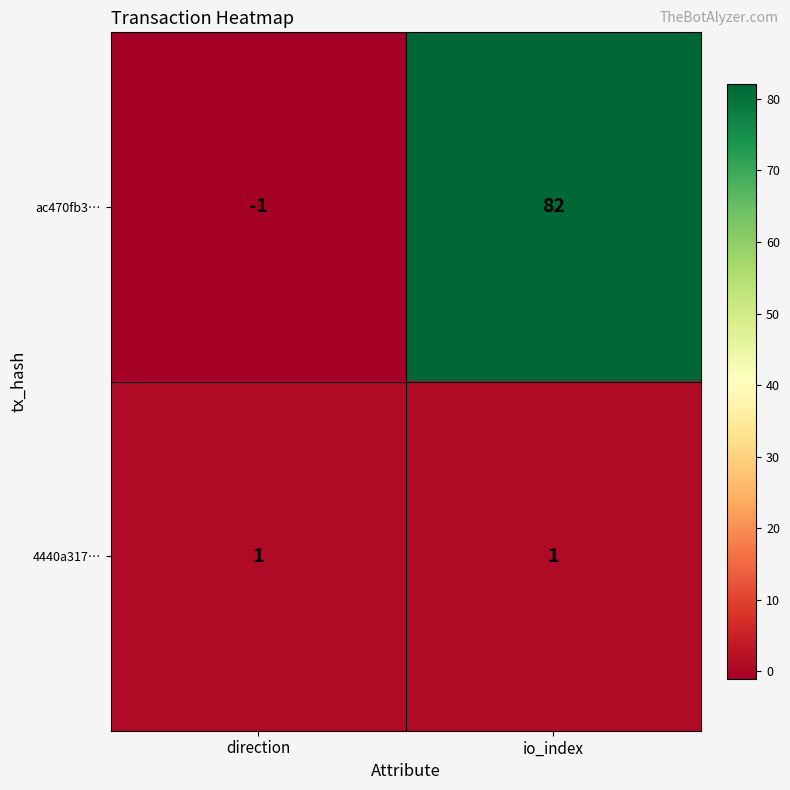

Reading left to right, what are all the values shown in this chart?

ac470fb3…: -1	82
4440a317…: 1	1